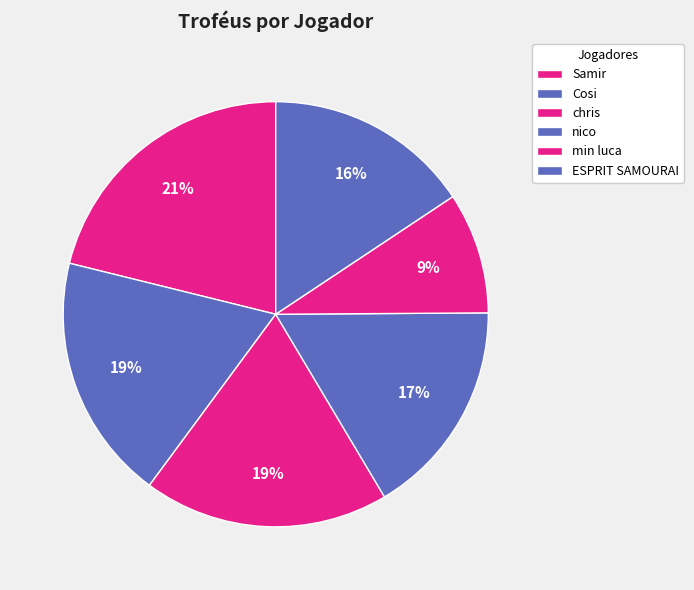

What is the largest slice in the pie chart?

Samir